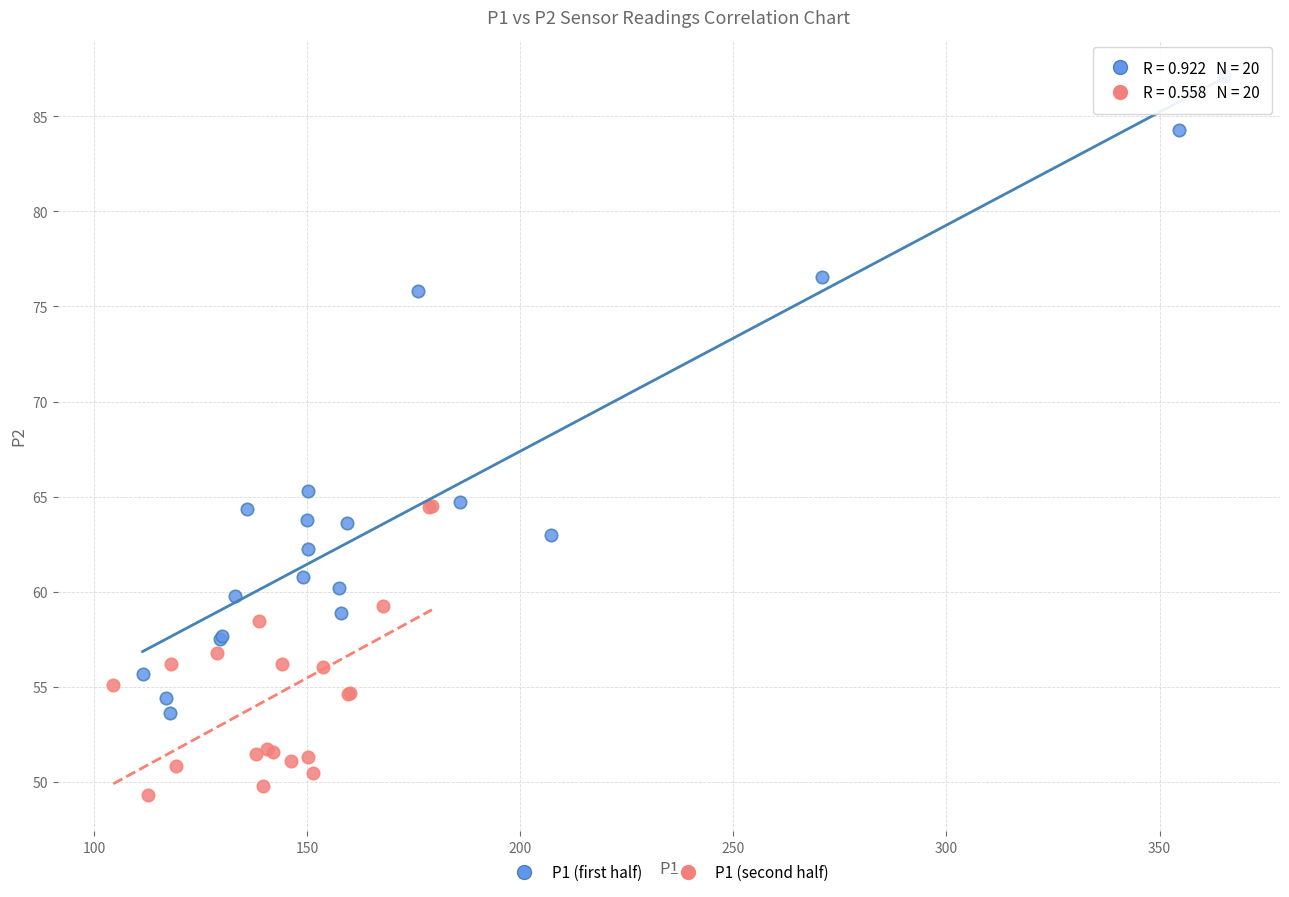

Which series contains the highest Y value?

P1 (first half)